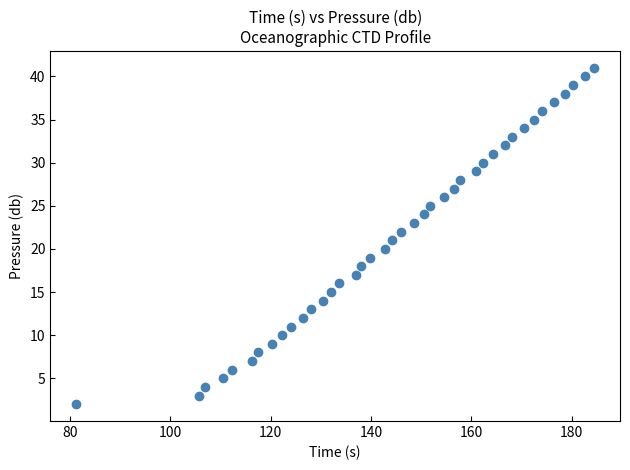

What is the range of Y values (max minus min)?

39